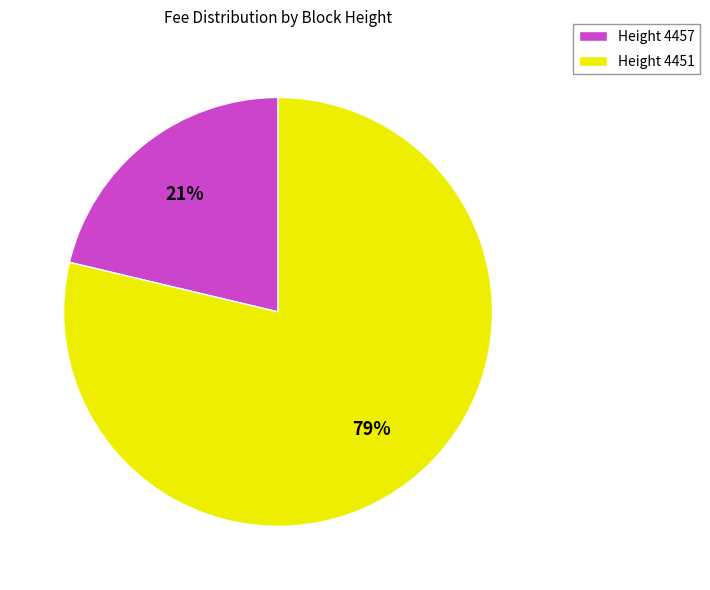

Is the sum of Height 4451 and Height 4457 greater than half?

Yes